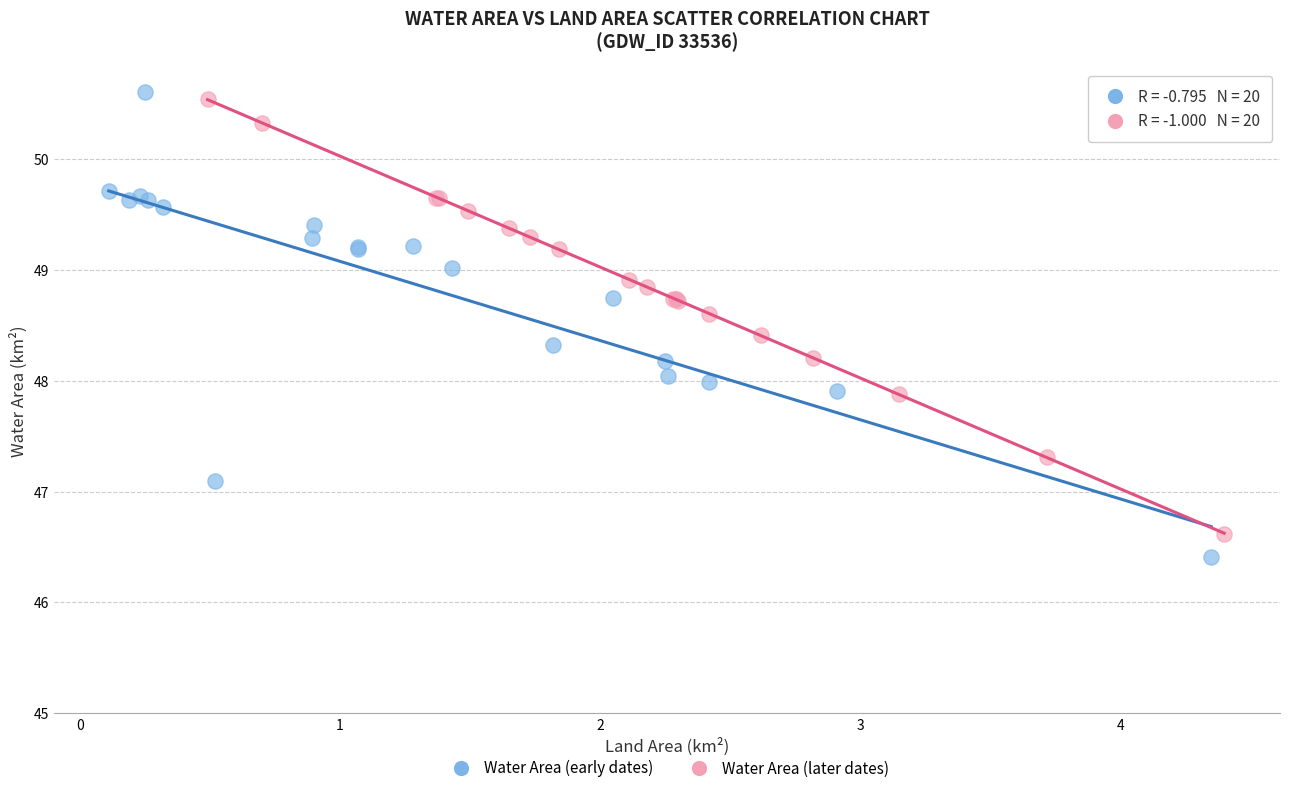

Which series reaches the maximum Y coordinate?

Water Area (early dates)